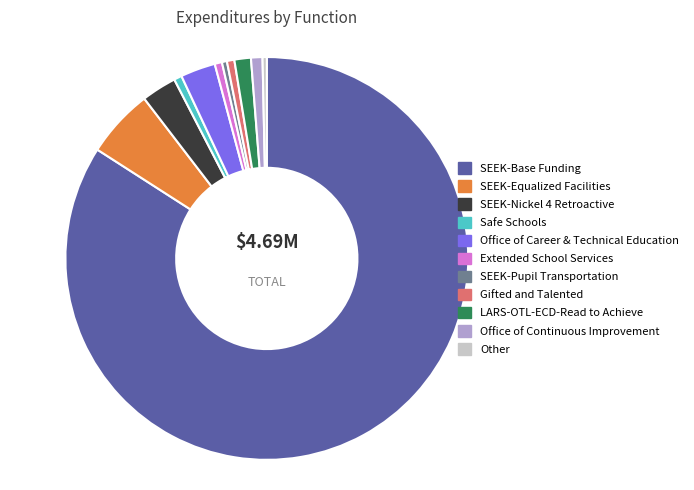

What is the ratio of the value at LARS-OTL-ECD-Read to Achieve to the value at SEEK-Pupil Transportation?

3.3